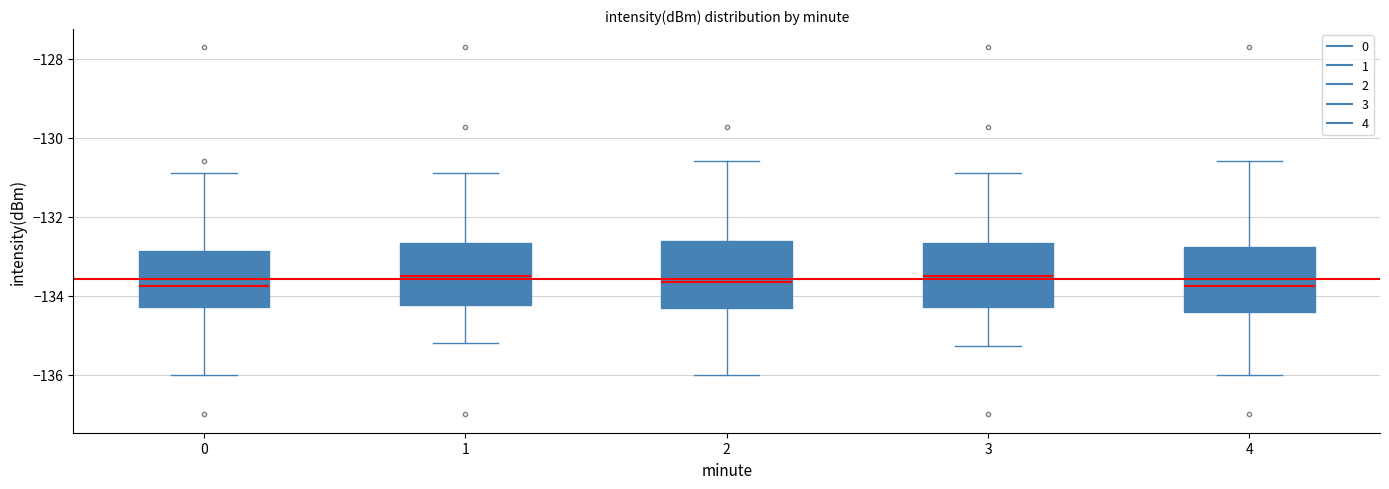

Where does the median line of the box at x = 0 sit on the y-axis? The values are not printed on the chart, so give them approximately, as read against the axis.

-133.8